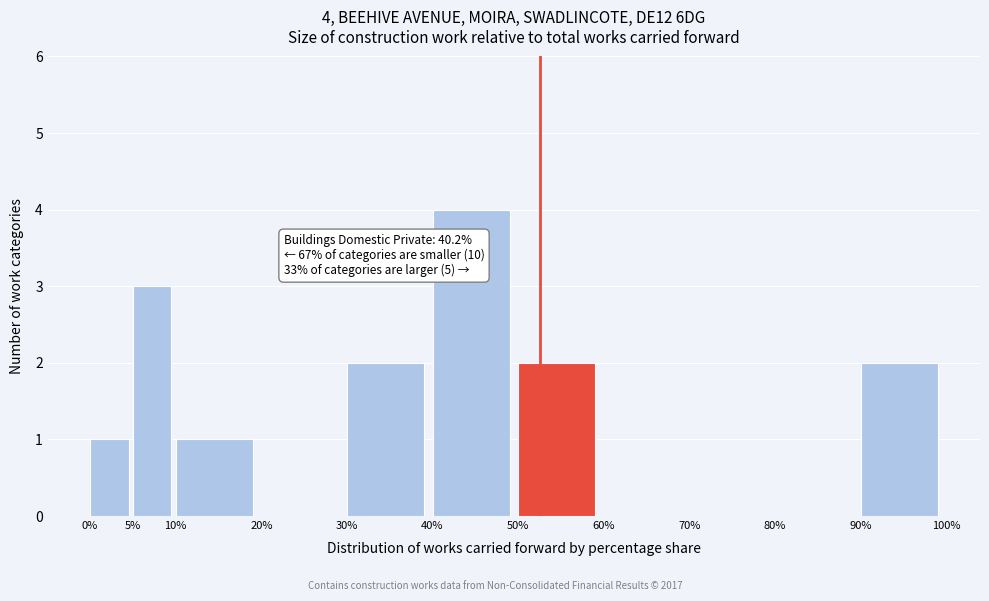

Over which range of the x-axis is the bar tallest?

40% to 50%